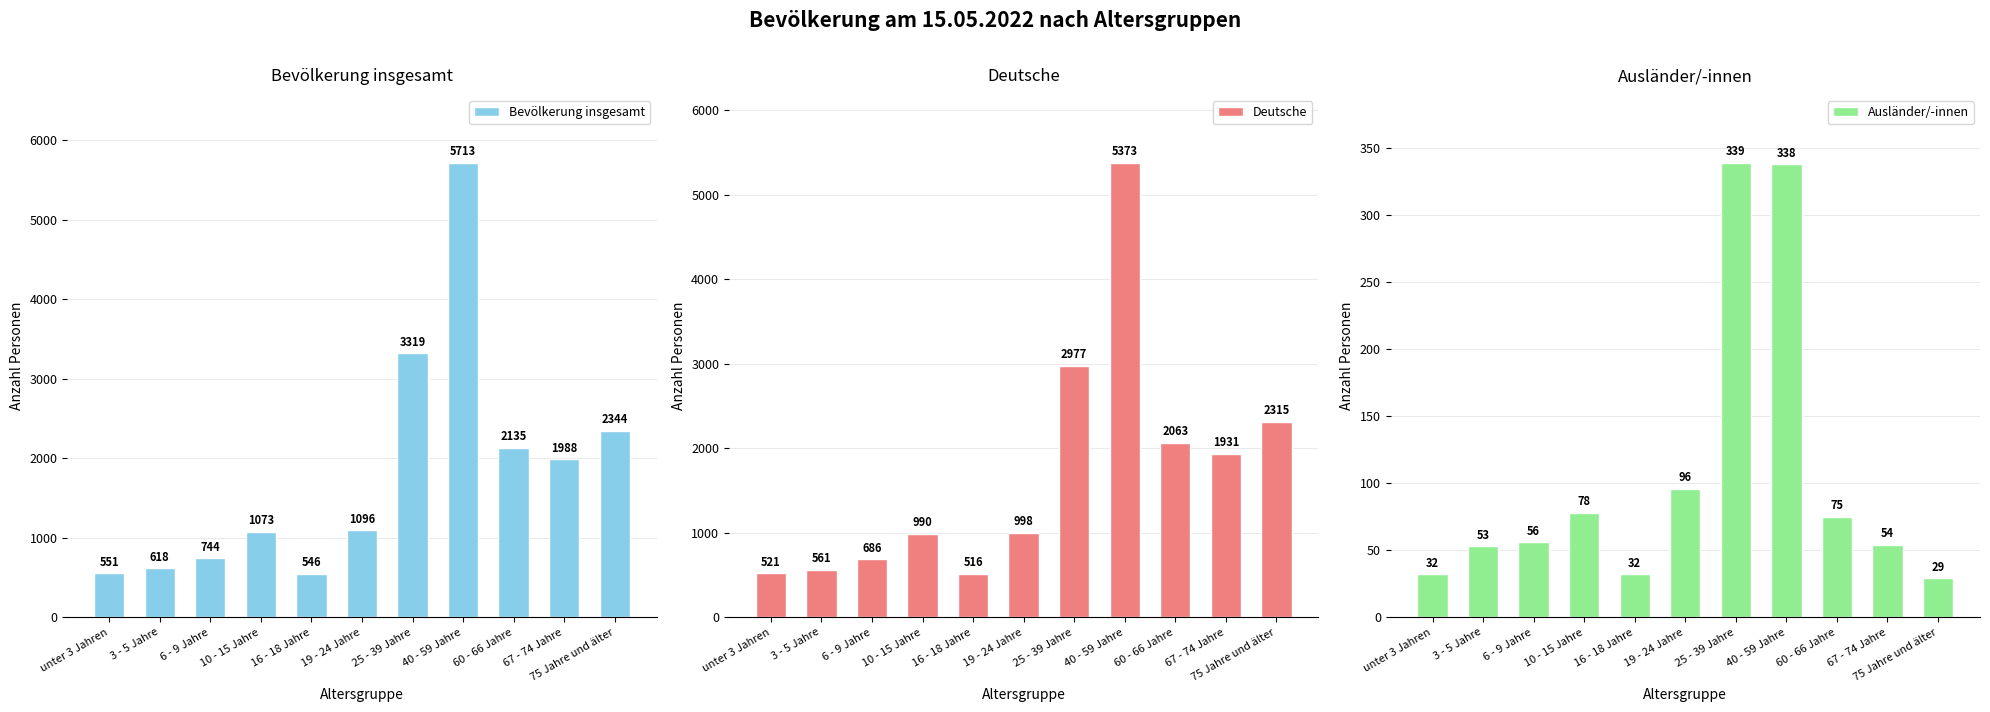

Which series changed the most between unter 3 Jahren and 25 - 39 Jahre?

Bevölkerung insgesamt